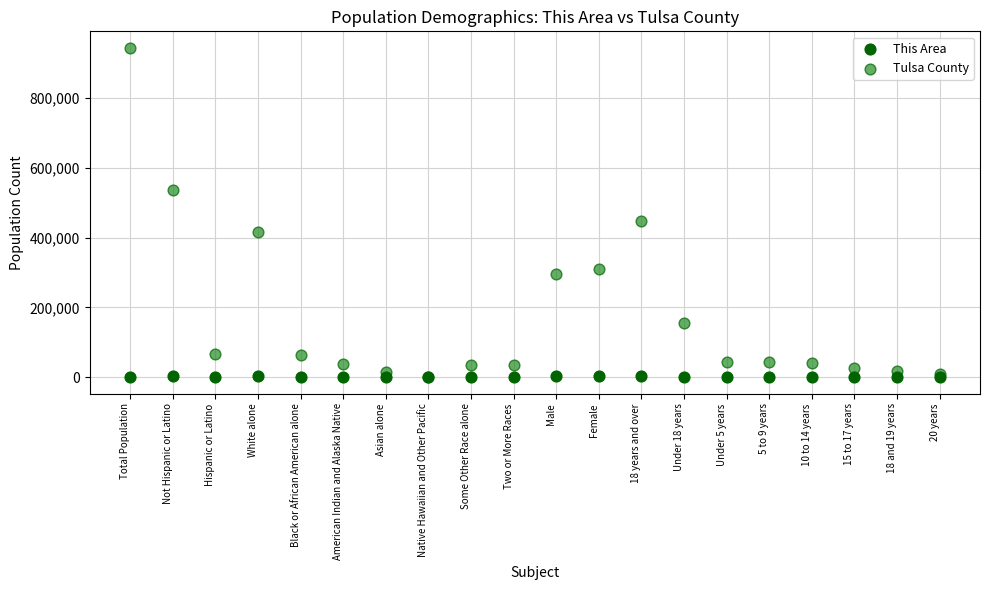

Which series reaches the maximum Y coordinate?

Tulsa County